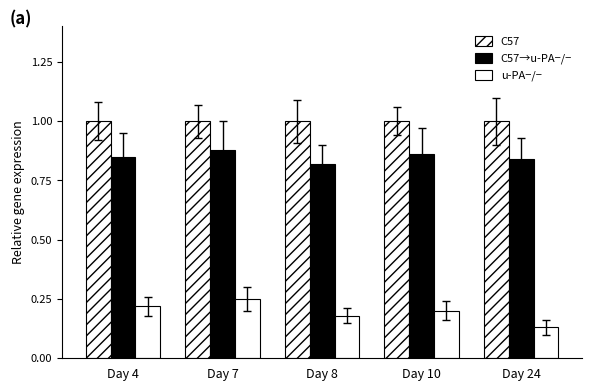

How many bars are there in total?

15